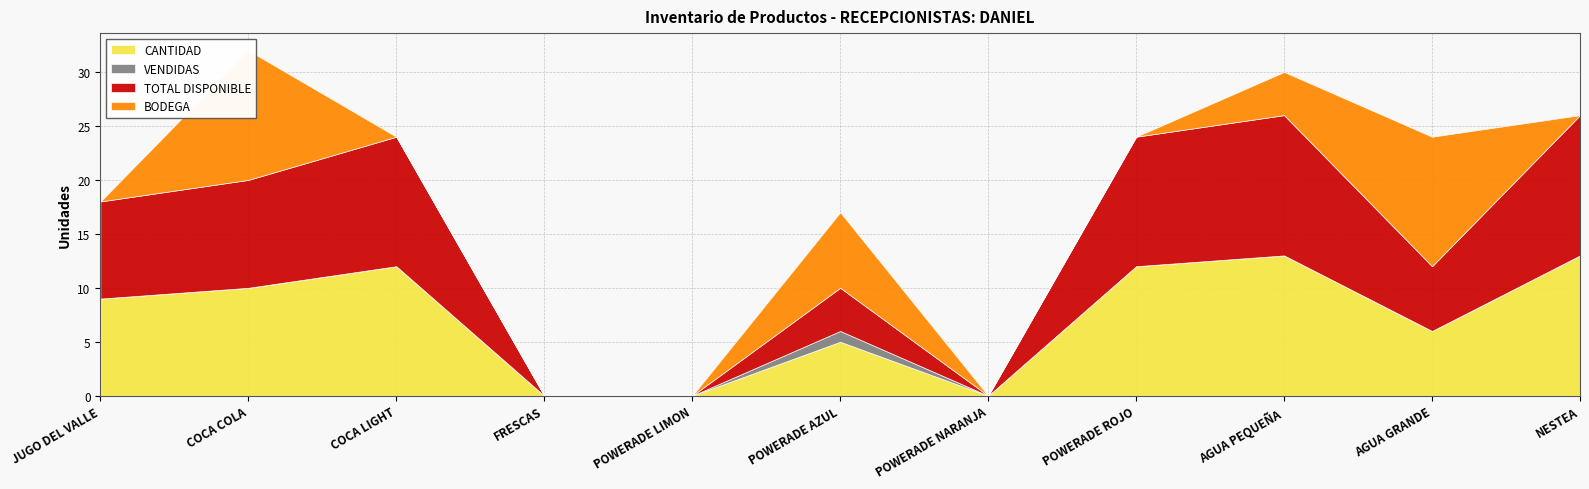

What is the label of the 5th point from the left?

POWERADE LIMON